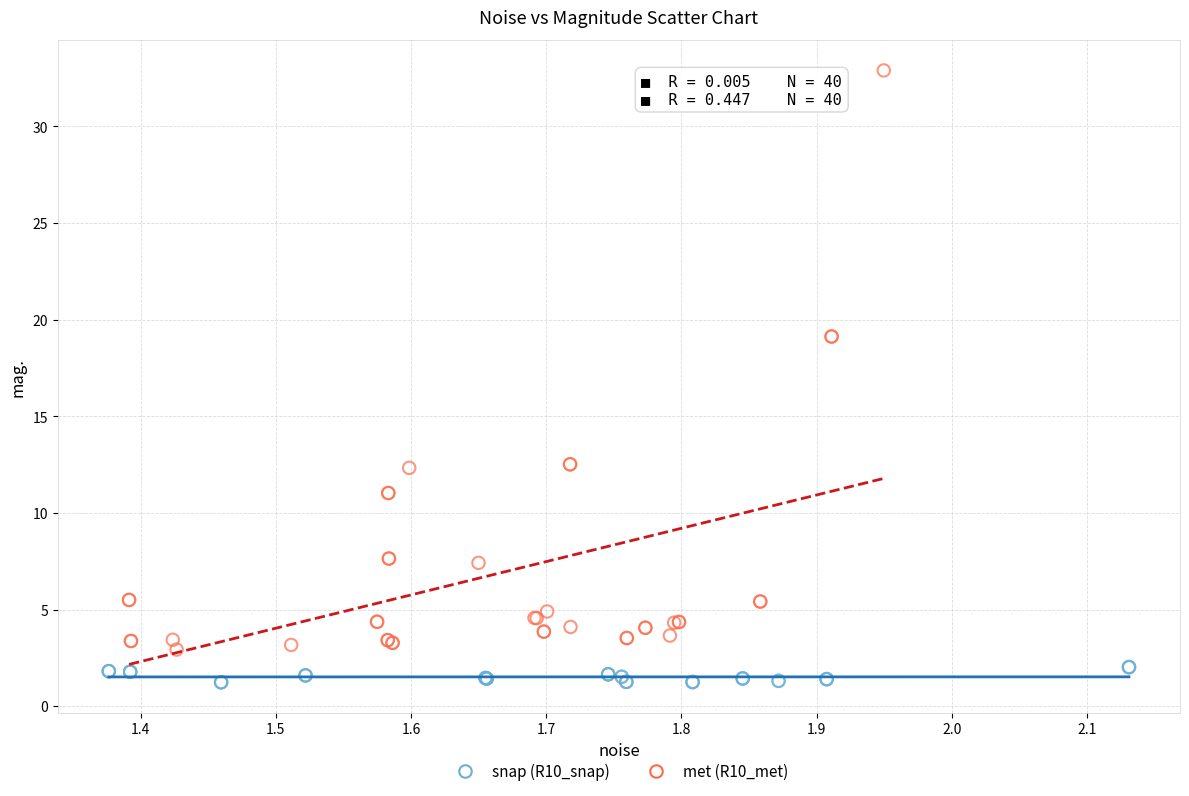

Which series reaches the minimum Y coordinate?

snap (R10_snap)